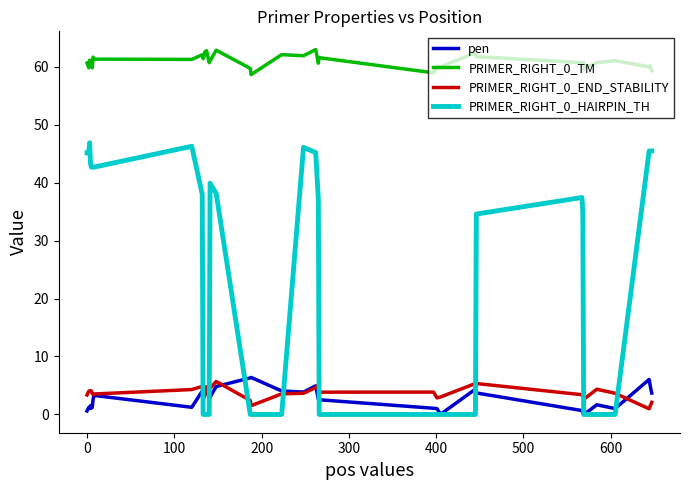

True or false: pen and PRIMER_RIGHT_0_TM cross at least once.

False